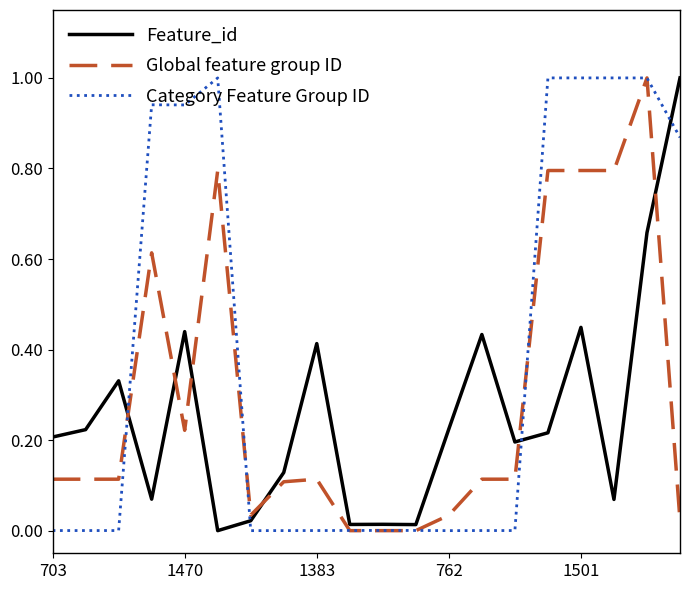

Rank the series by their average value, from lowest to highest.

Feature_id, Global feature group ID, Category Feature Group ID